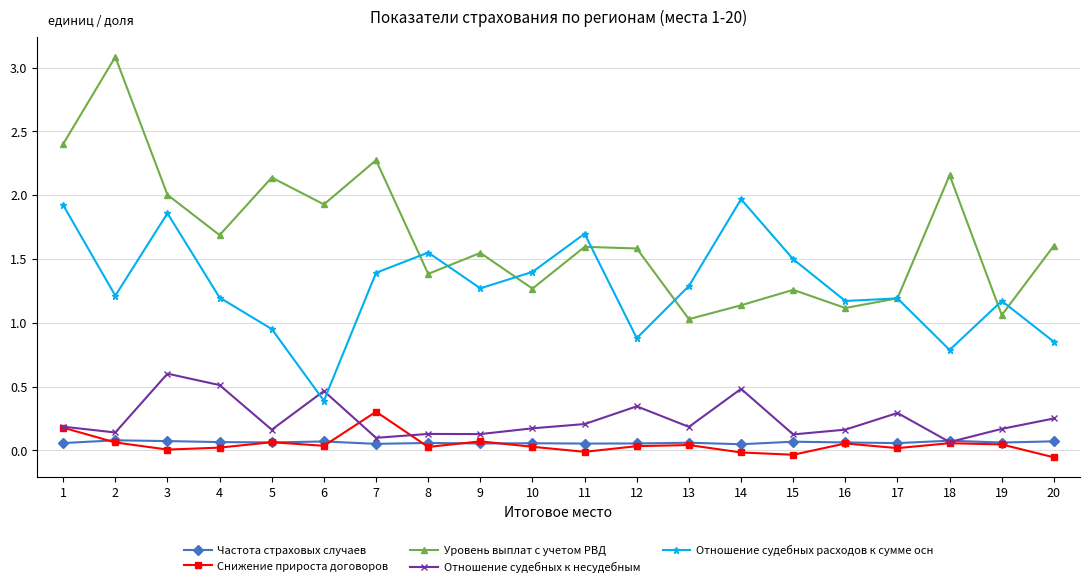

Is it true that Уровень выплат с учетом РВД equals 2.0 at 3?

True